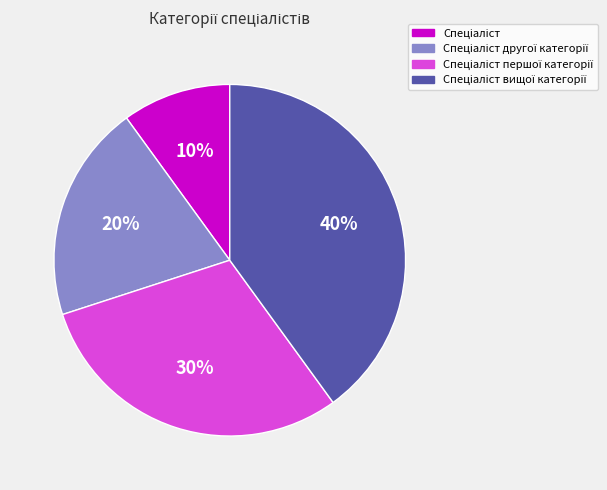

To the nearest percent, what is the difference between the largest and smallest slice percentages?

30%